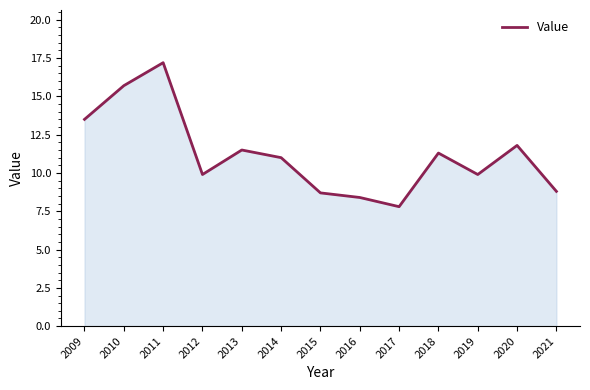

Is it true that the value at 2010 is 8.8?

False